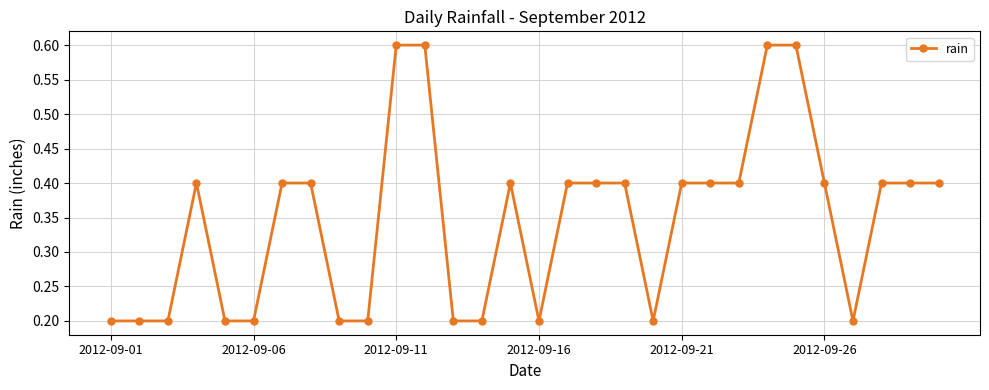

True or false: there are more than 1 points higher than both neighbors.

True